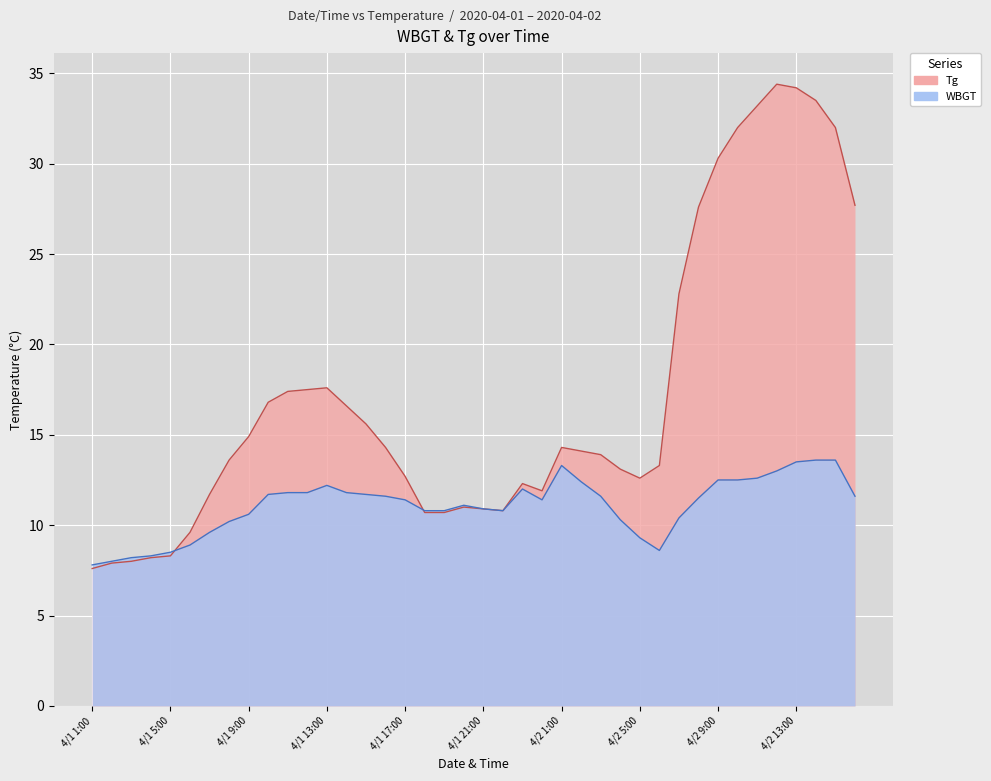

True or false: WBGT and Tg intersect in this chart.

True